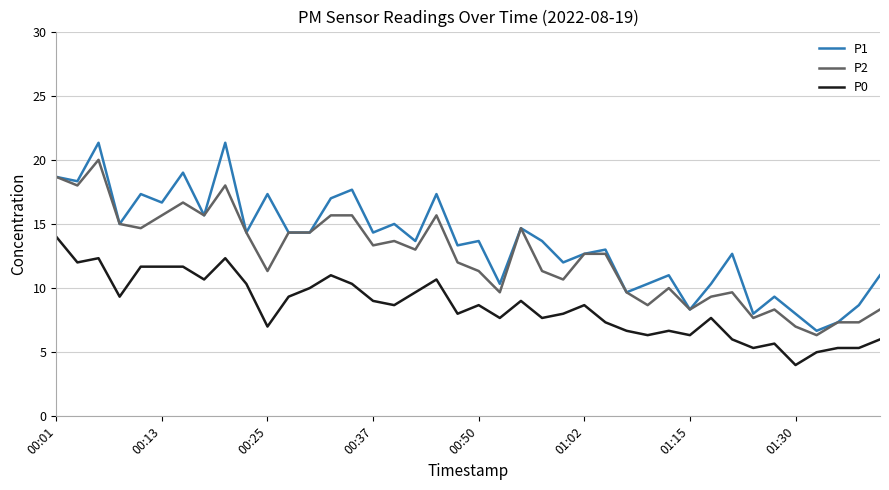

True or false: P0 and P2 intersect in this chart.

False